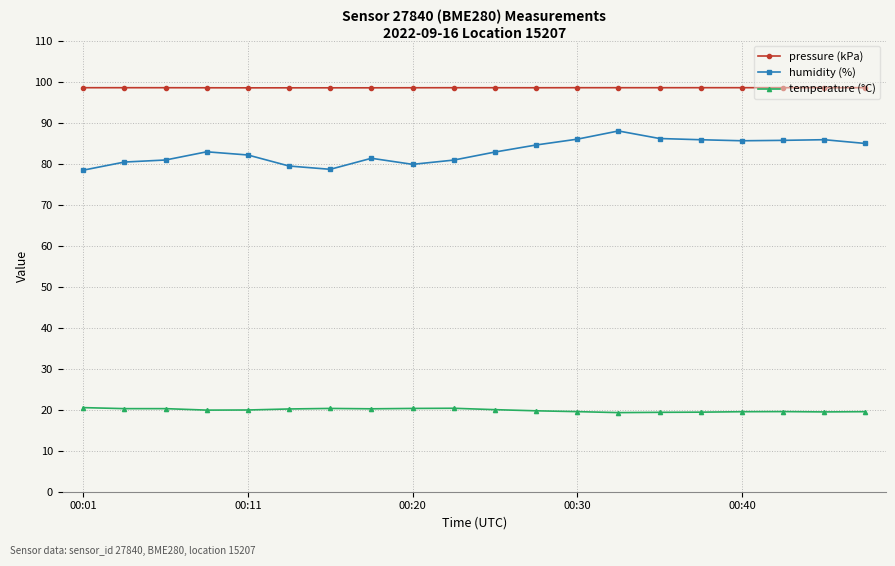

Rank the series by their maximum value, from lowest to highest.

temperature (°C), humidity (%), pressure (kPa)